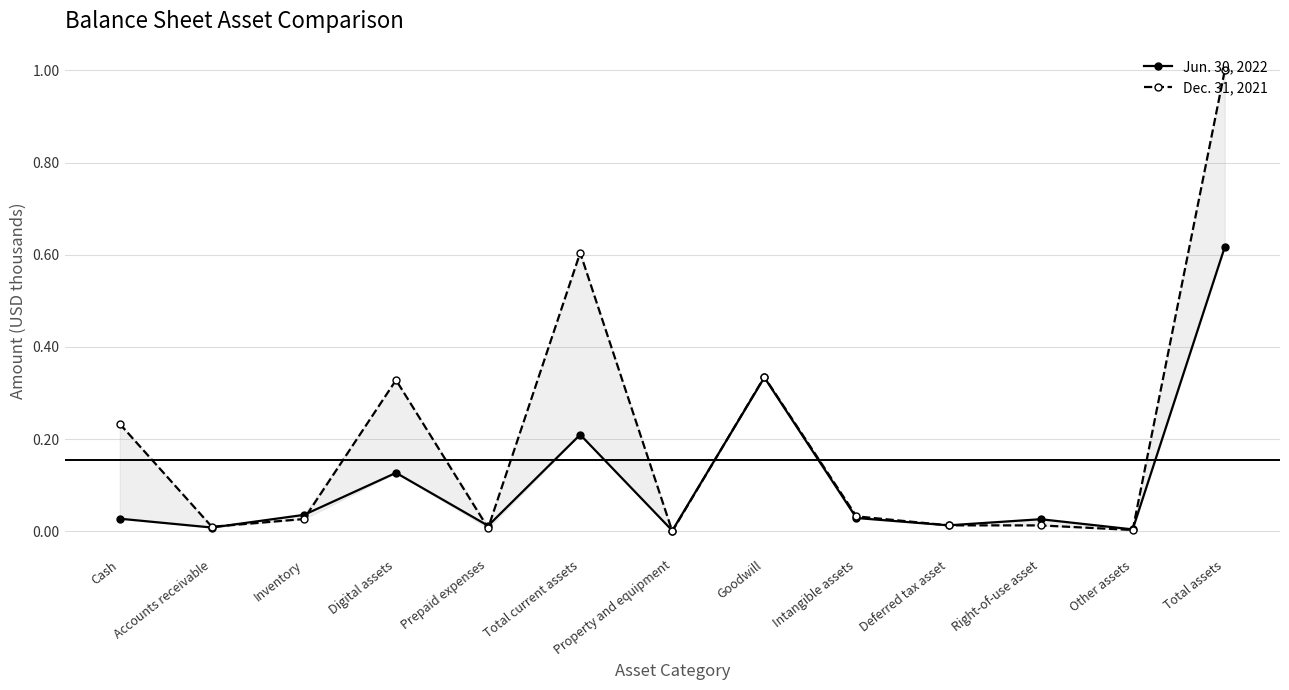

What is the sum of all Jun. 30, 2022 values?

1.4